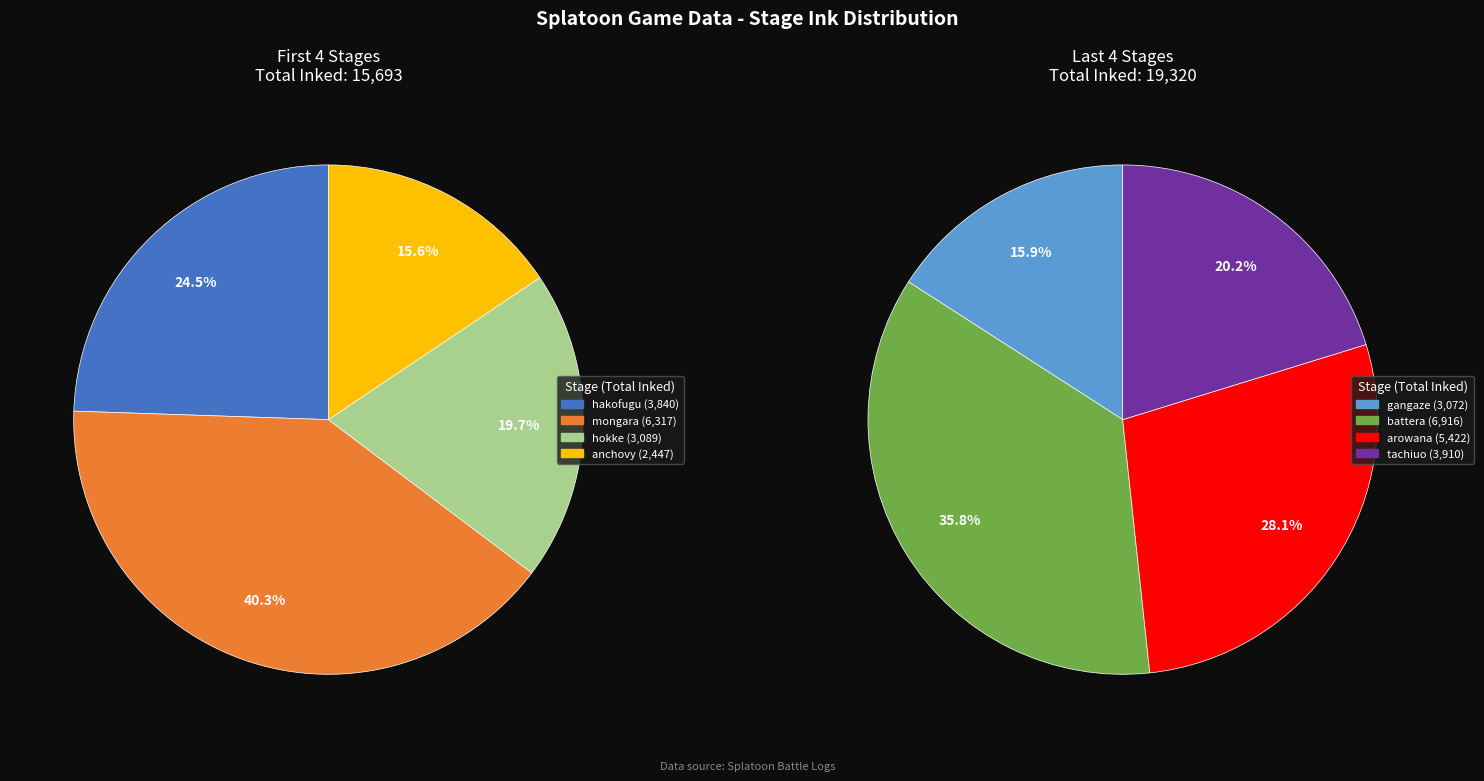

What portion of the pie excludes 5?

84.0%